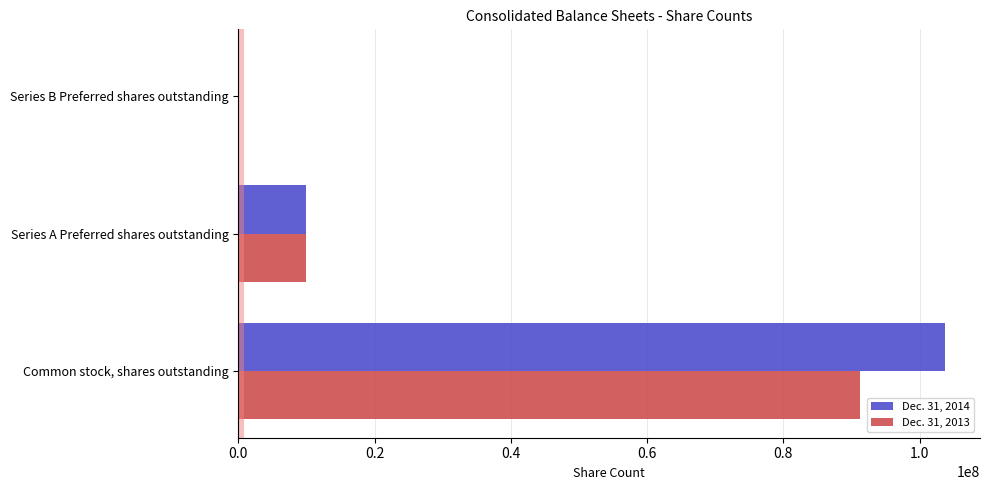

The value of Dec. 31, 2013 at Common stock, shares outstanding is 140576594. True or false?

False